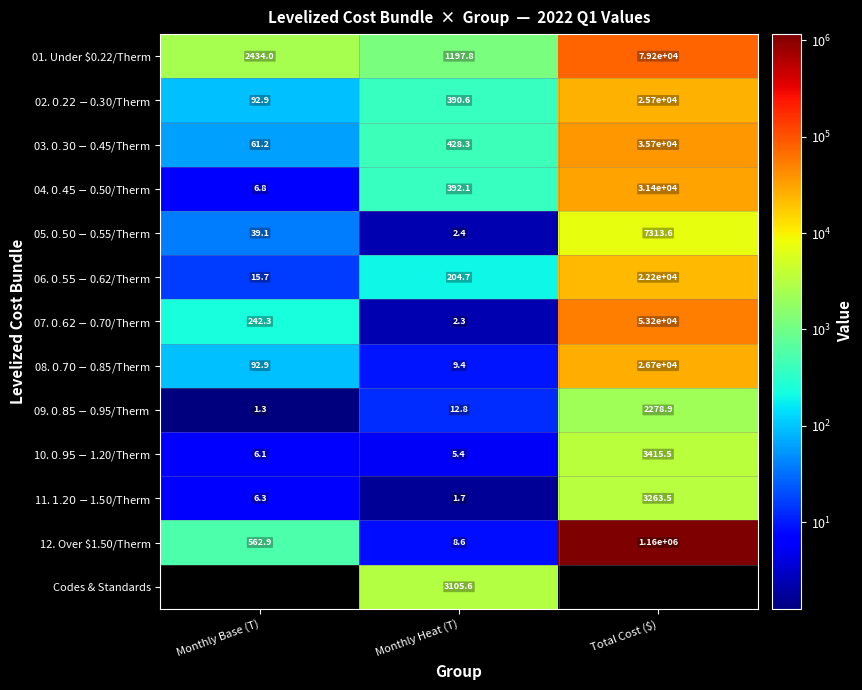

Which series changed the most between Monthly Base (T) and Monthly Heat (T)?

01. Under $0.22/Therm